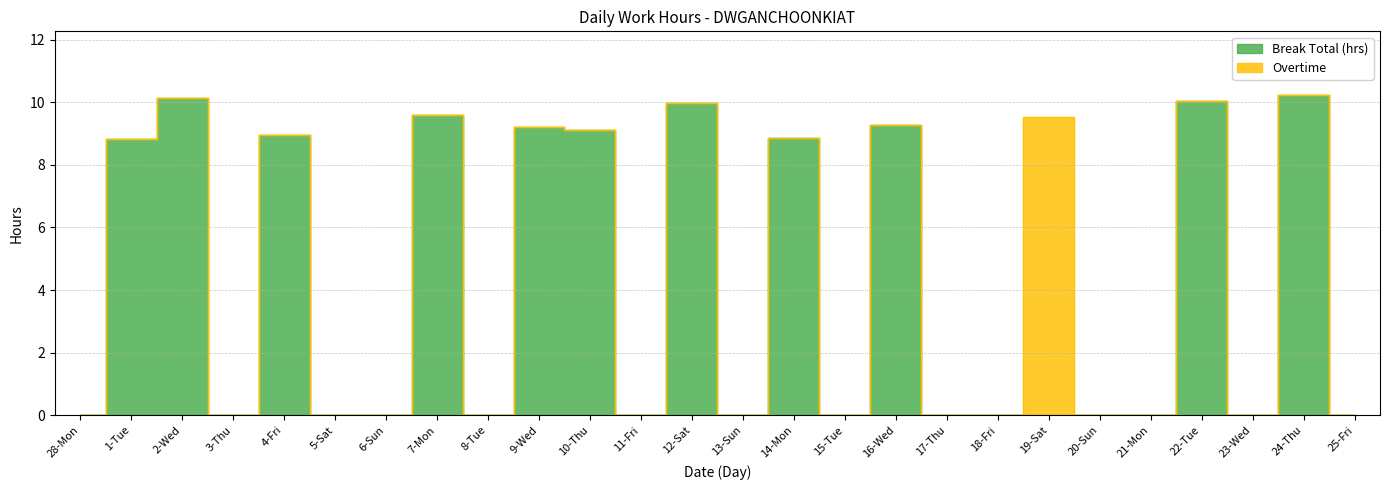

How many lines are shown in the chart?

1